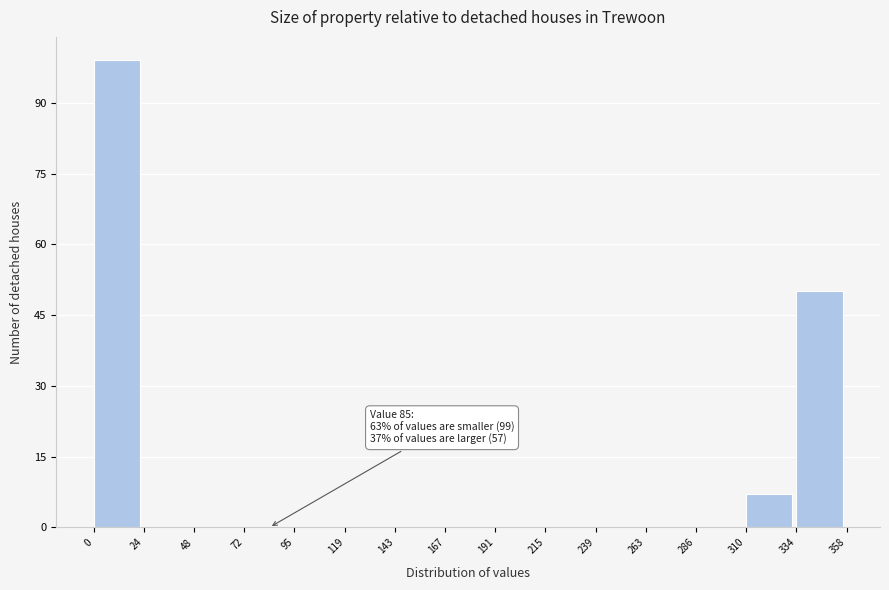

Which range on the x-axis has the tallest bar?

0 to 24